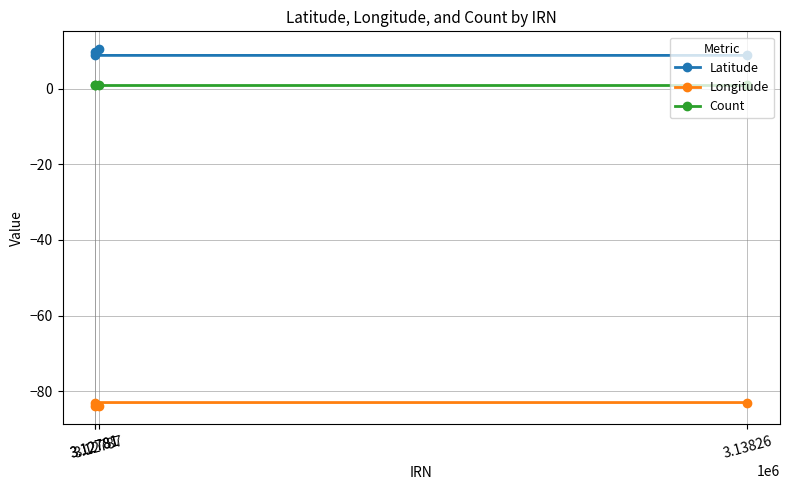

What are all the series names shown in the legend?

Latitude, Longitude, Count